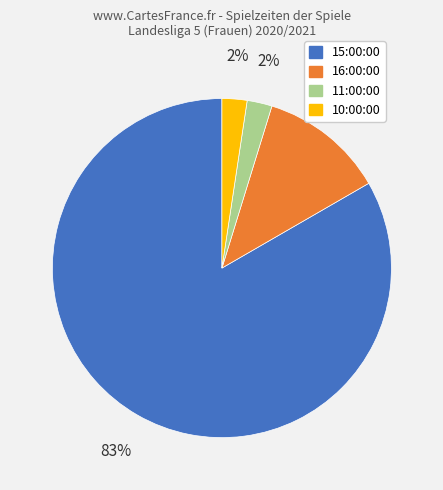

True or false: 10:00:00 accounts for 2% of the total.

True